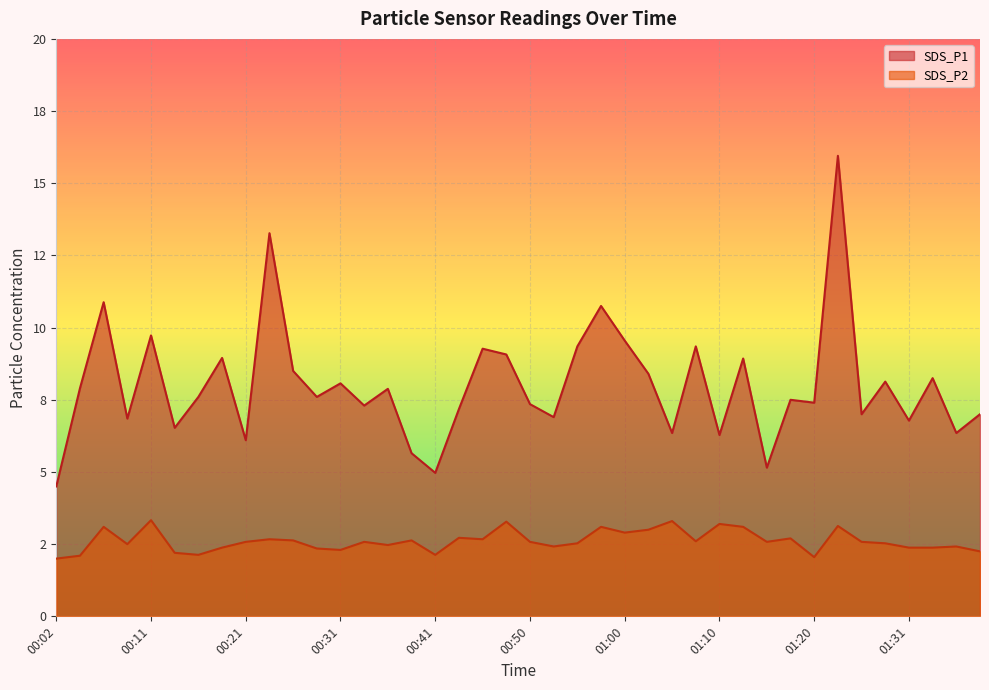

How many lines are shown in the chart?

2